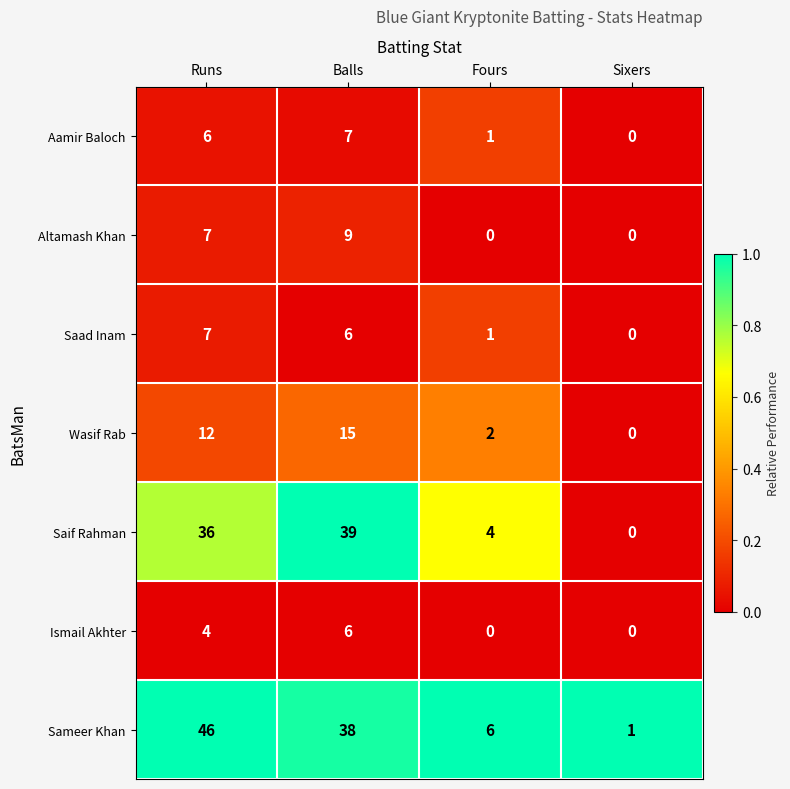

Count the number of categories in the chart.

4